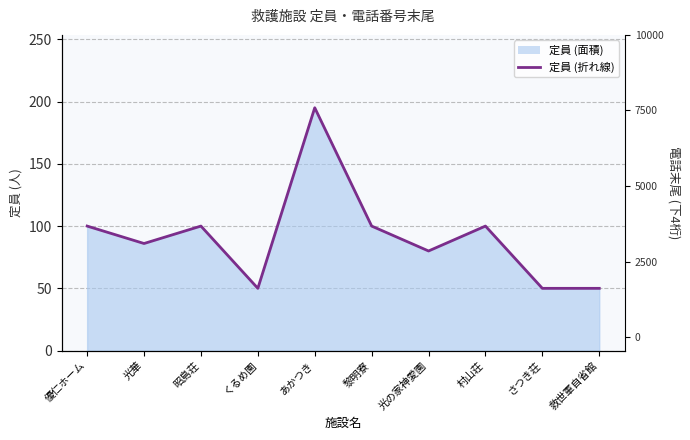

What is the maximum value shown in the chart?

195.0